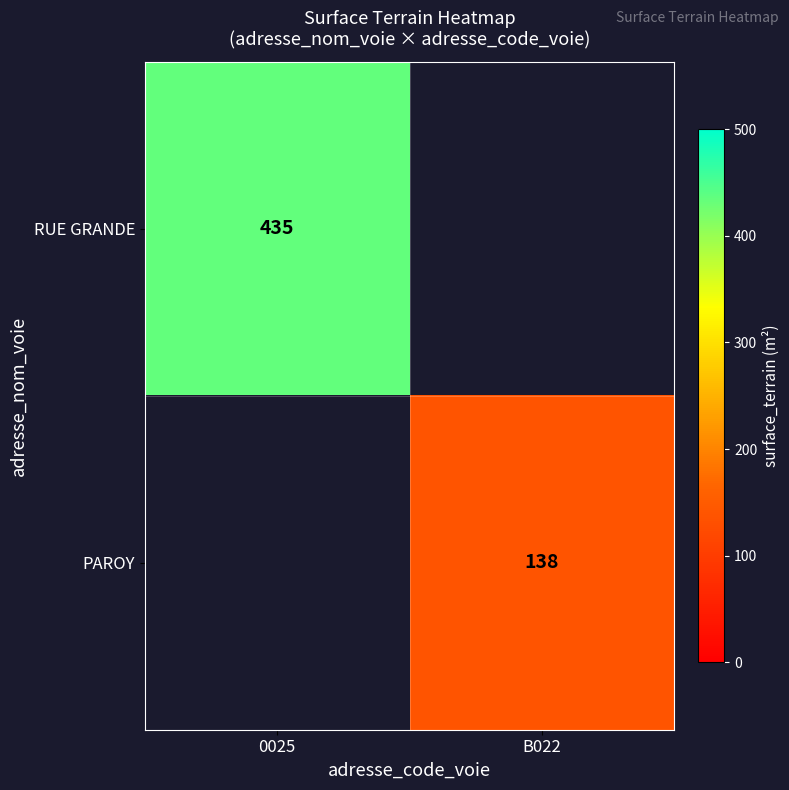

Is the value of RUE GRANDE at 0025 greater than the value of PAROY at B022?

Yes